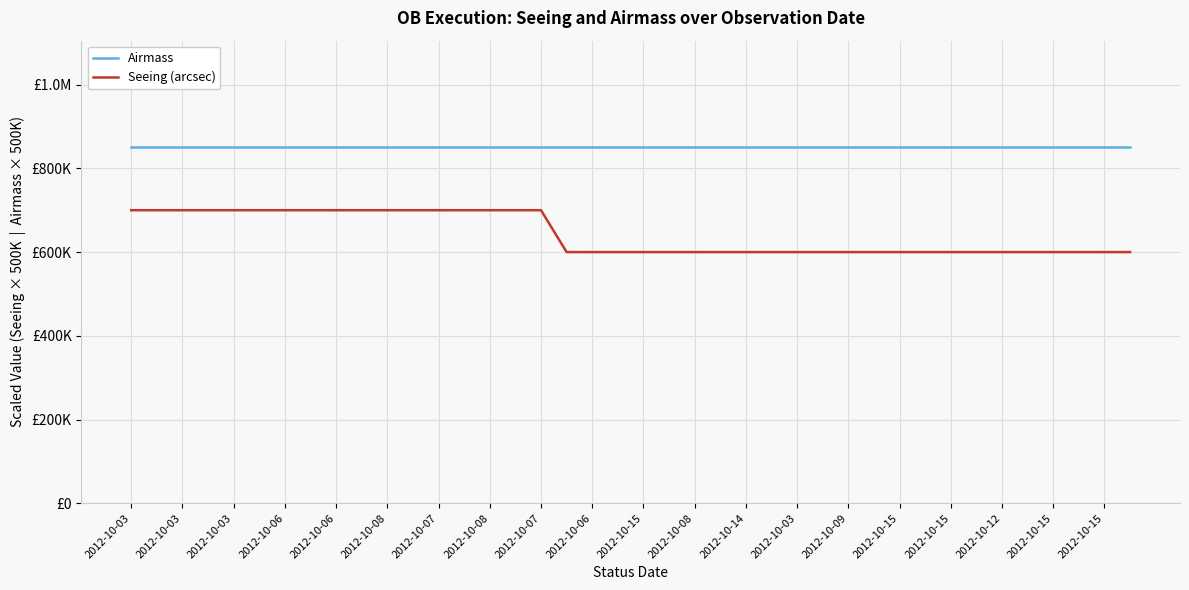

True or false: Seeing (arcsec) and Airmass cross at least once.

False